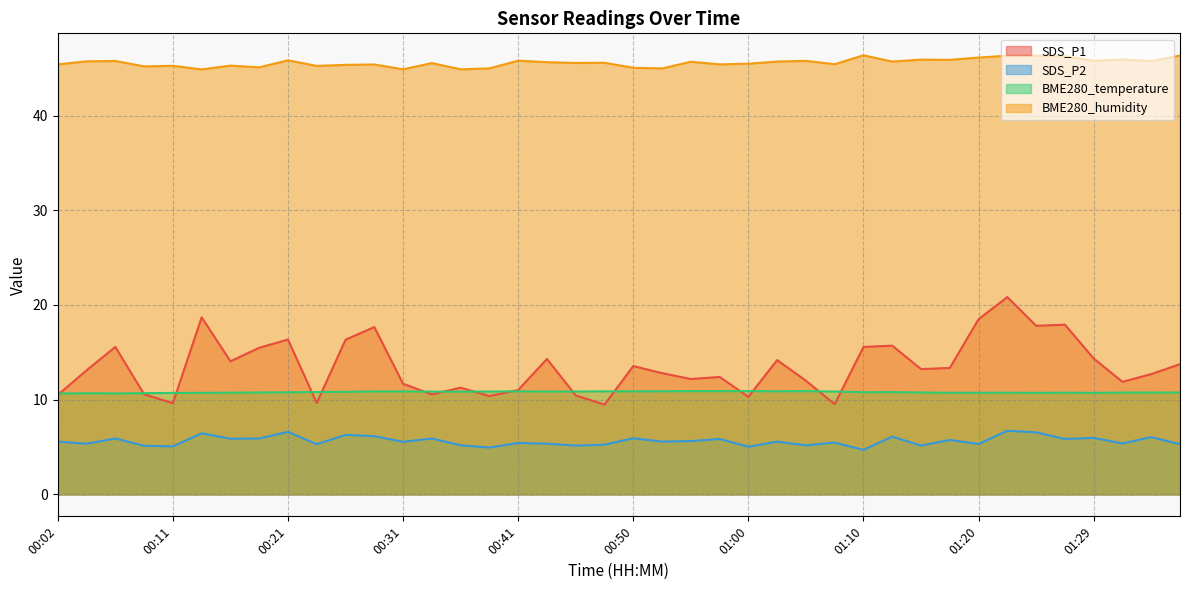

What position from the right is 00:41?

24